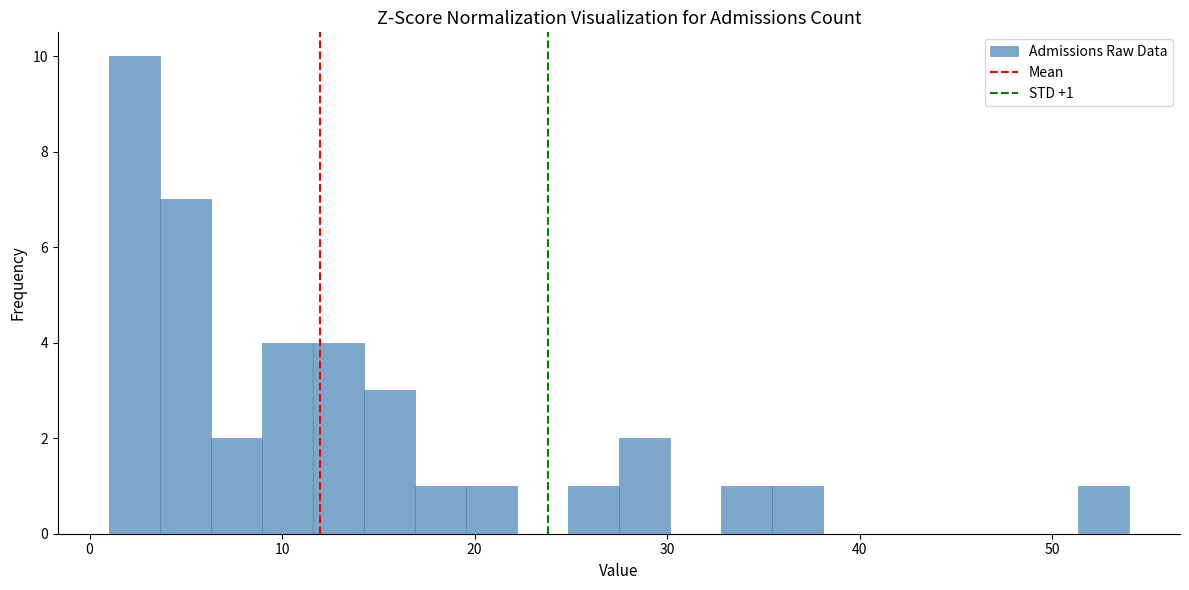

Around what value on the x-axis is the tallest bar? Give the approximate position of its centre, as read against the axis.

2